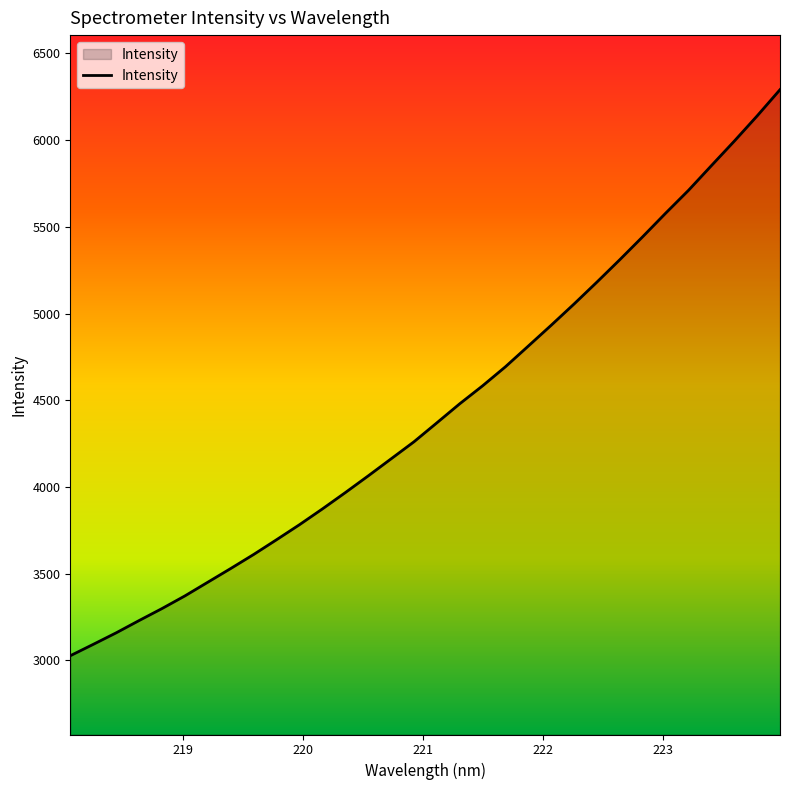

Does the chart have visible grid lines?

No